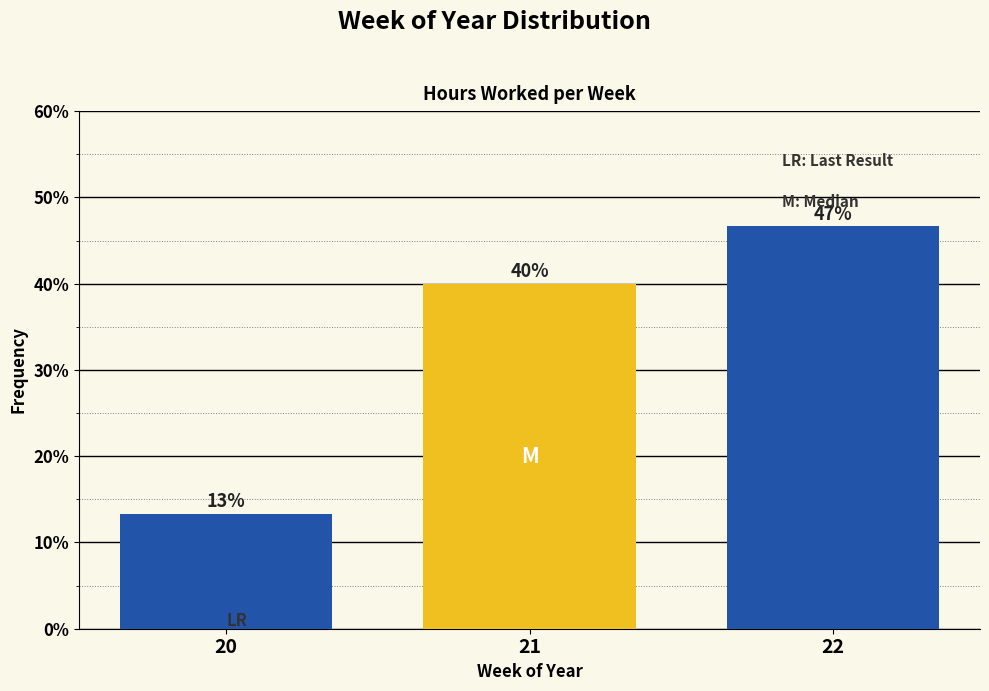

How many bars are there in total?

3